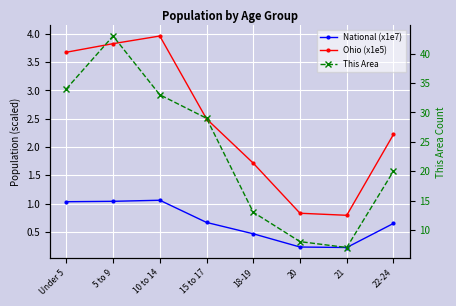

Which category has the highest value across all series?

5 to 9